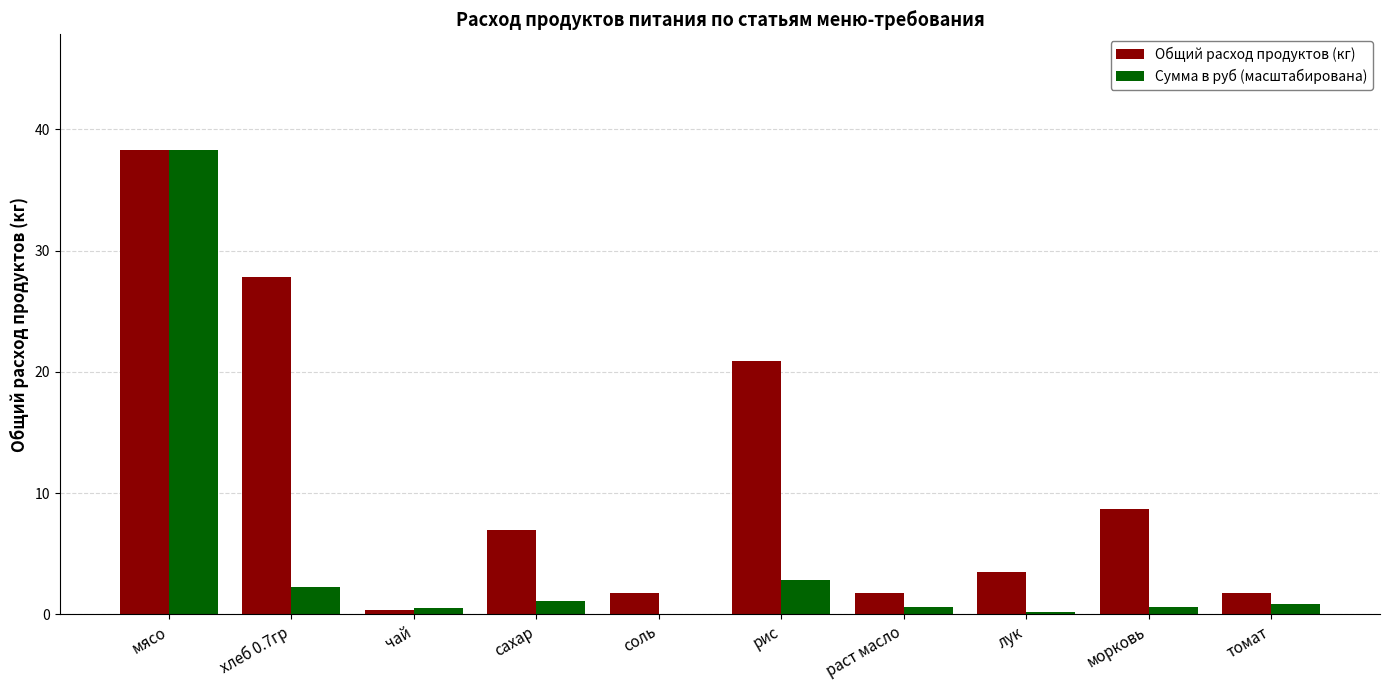

At which category is the sum across all series the highest?

мясо